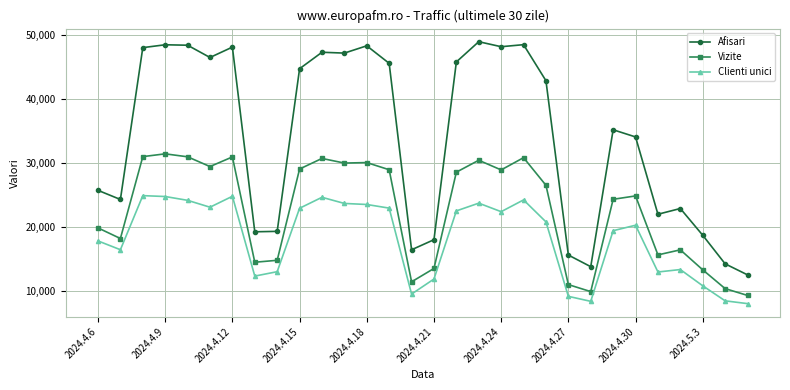

True or false: Afisari has more than 2 points higher than both neighbors.

True